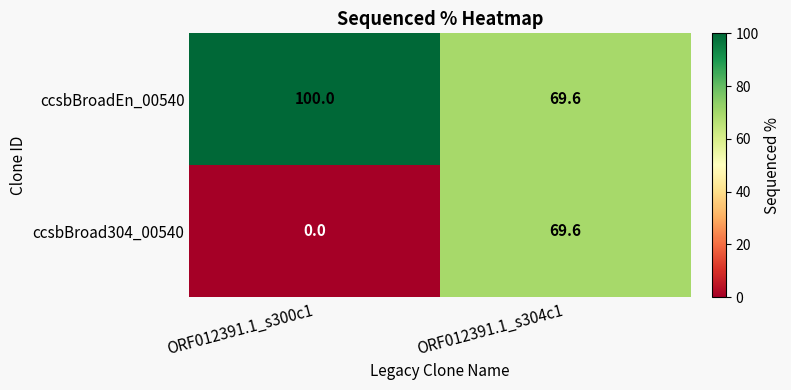

Between ORF012391.1_s300c1 and ORF012391.1_s304c1, which series saw the biggest shift?

ccsbBroad304_00540